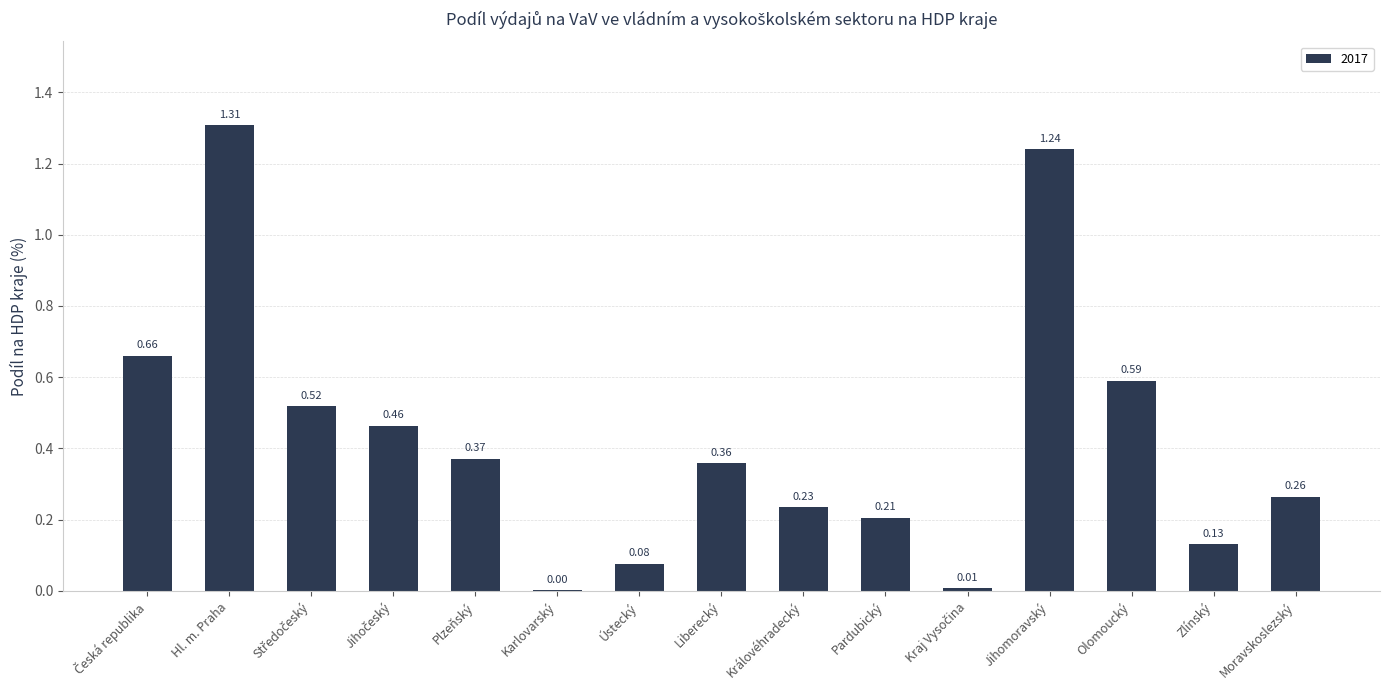

What is the change in value from Ústecký to Moravskoslezský?

+0.2